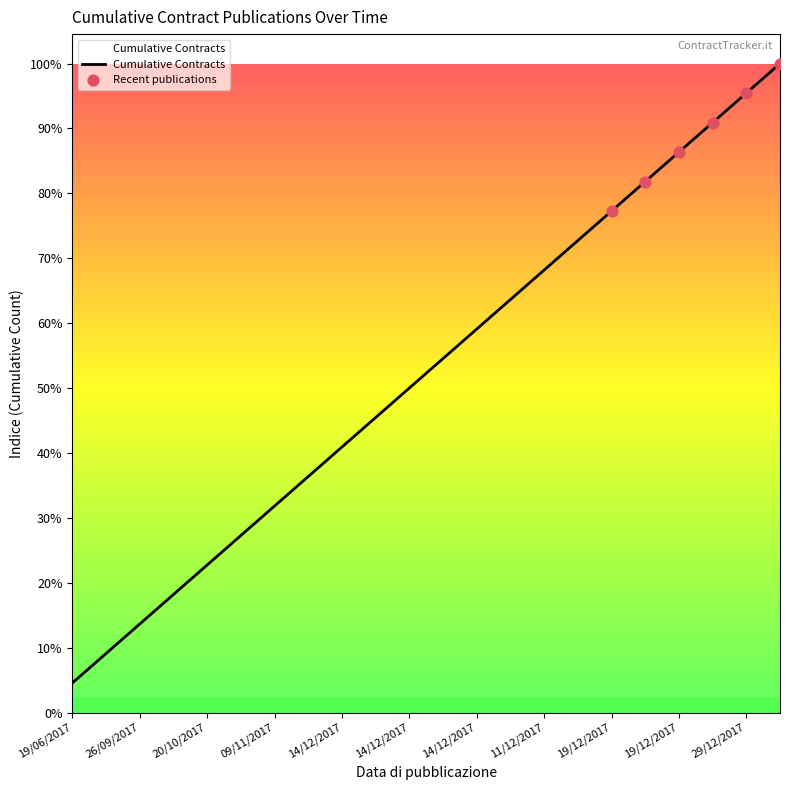

Does the chart have visible grid lines?

No